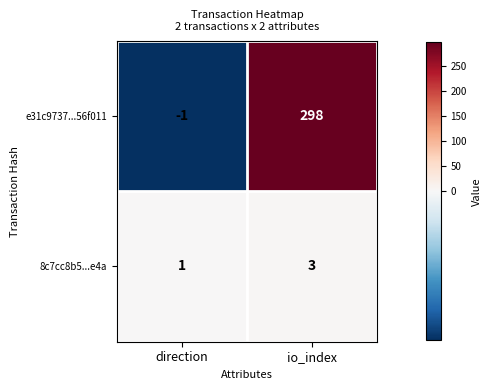

Which series has the largest range (max minus min)?

e31c9737...56f011